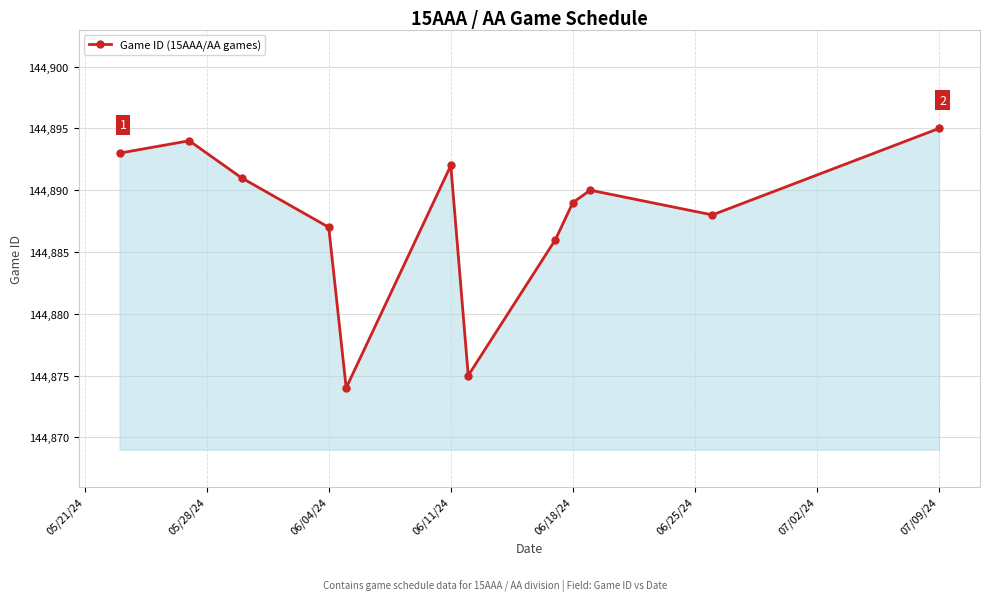

True or false: the data has more than 1 interior local peaks.

True